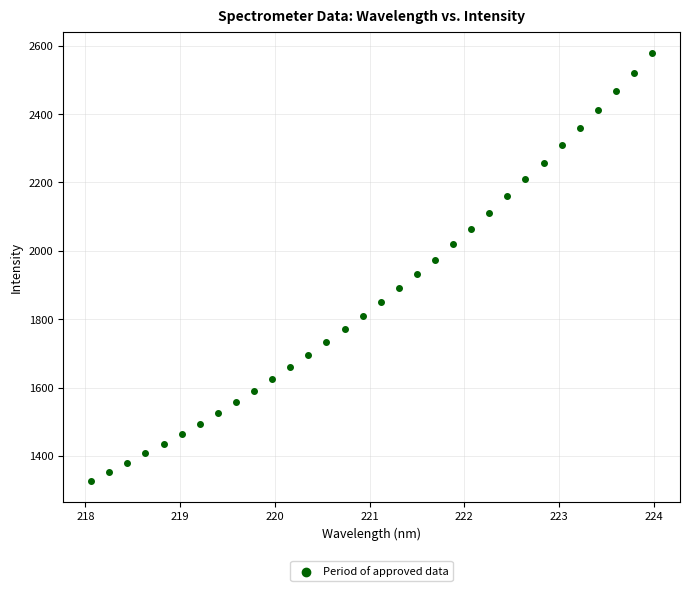

What is the range of X values (max minus min)?

5.9